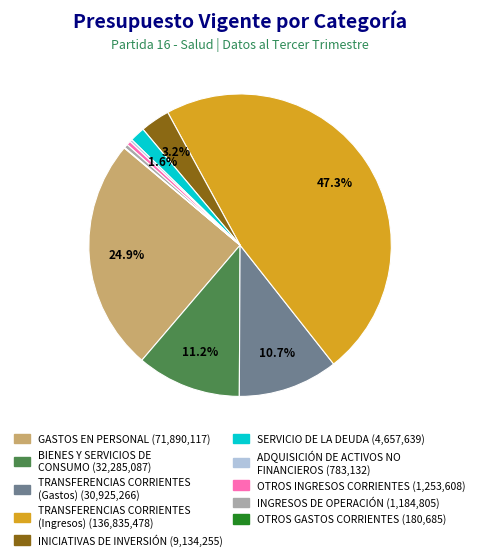

Does BIENES Y SERVICIOS DE CONSUMO represent more than half of the total?

No